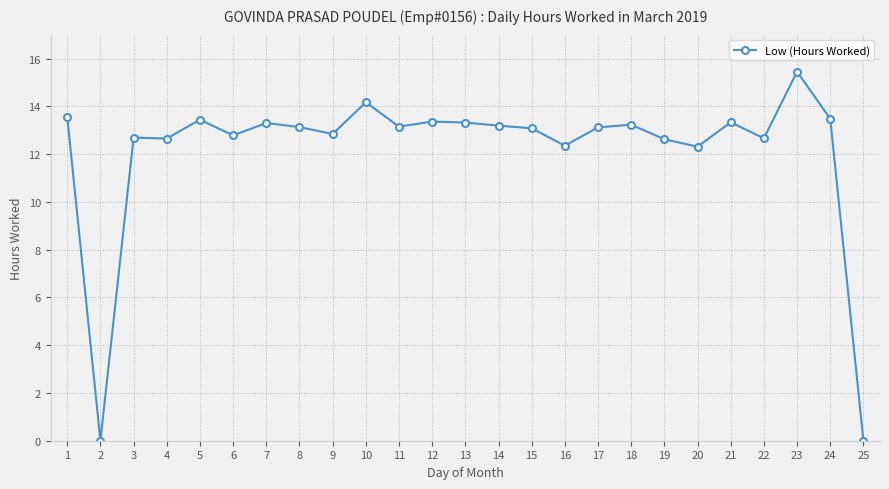

Is this an area chart (filled region under the line)?

No